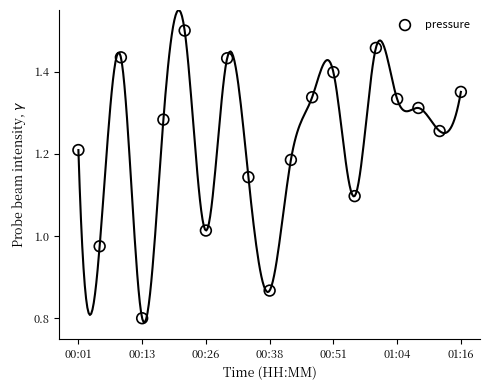

What is the range of Y values (max minus min)?

0.7